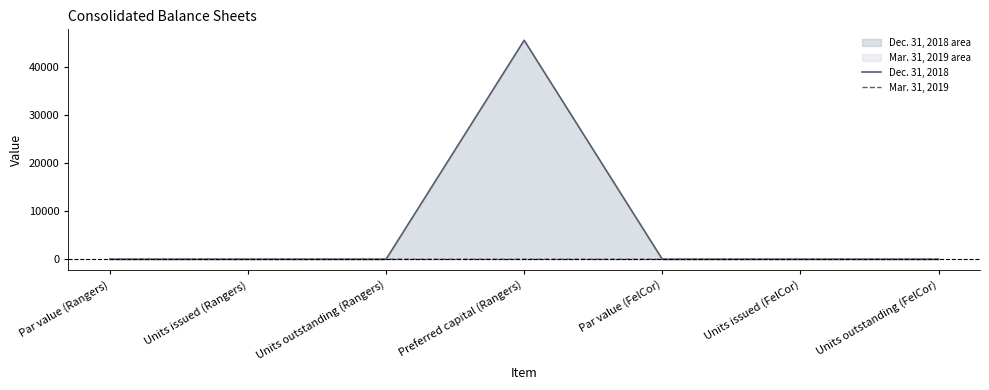

How many series are shown in this chart?

2